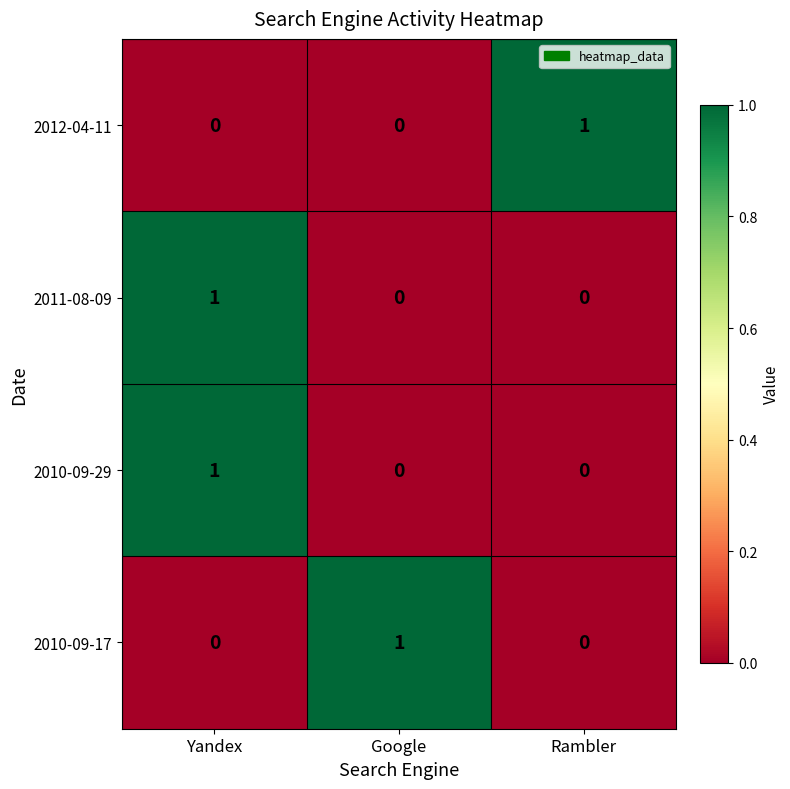

The 2012-04-11 series shows 0 at Google. True or false?

True